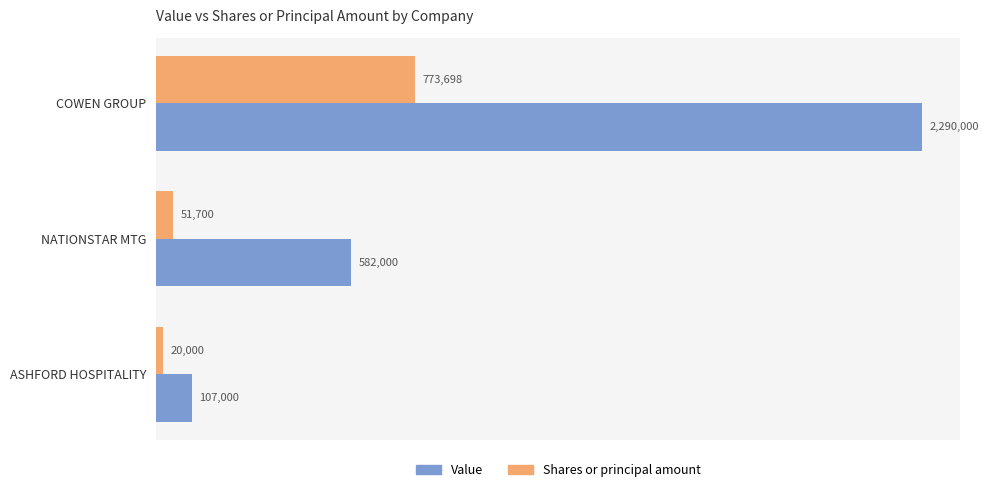

Rank the series by their average value, from lowest to highest.

Shares or principal amount, Value